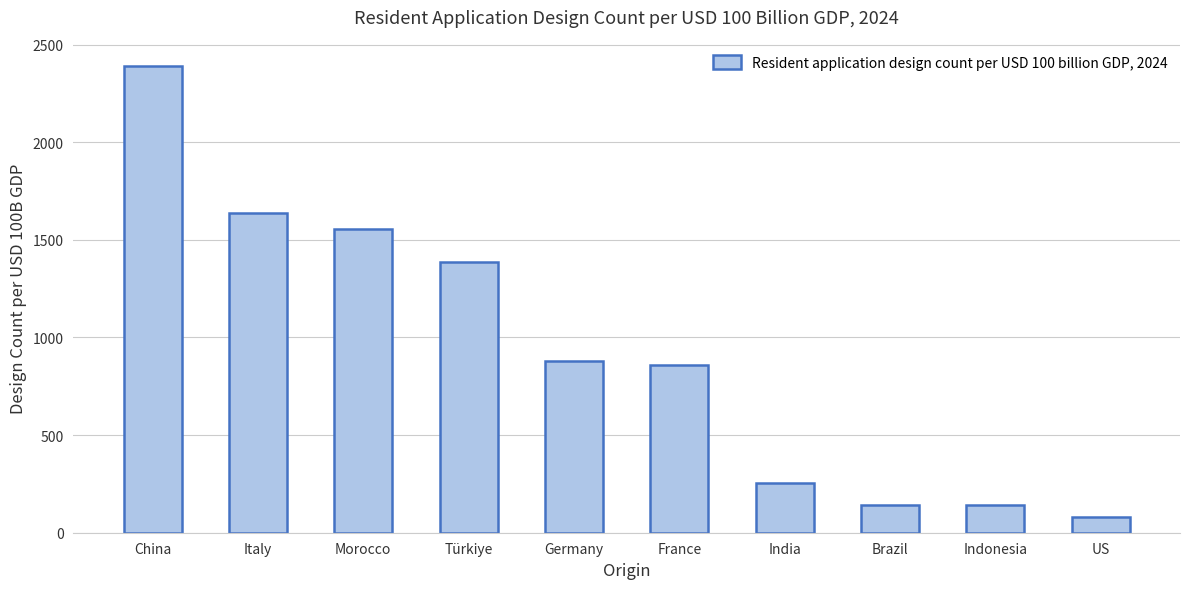

What is the ratio of the value at Morocco to the value at Indonesia?

11.0